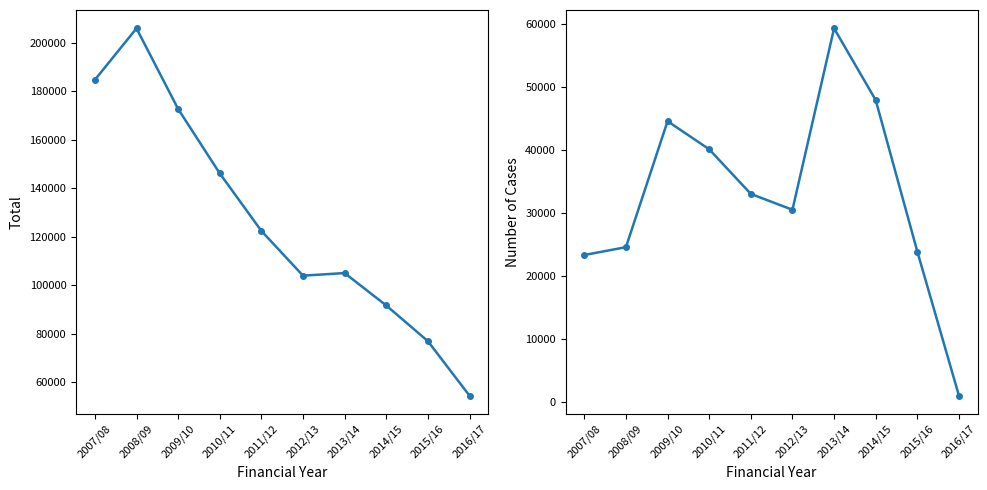

At which label does Total reach its minimum?

2016/17